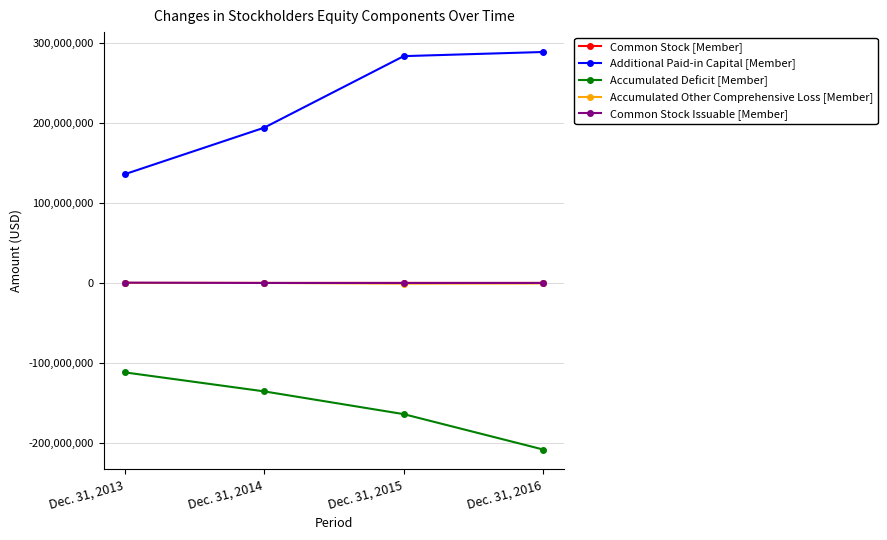

What is the sum of the Accumulated Other Comprehensive Loss [Member] values at Dec. 31, 2015 and Dec. 31, 2013?

-821585